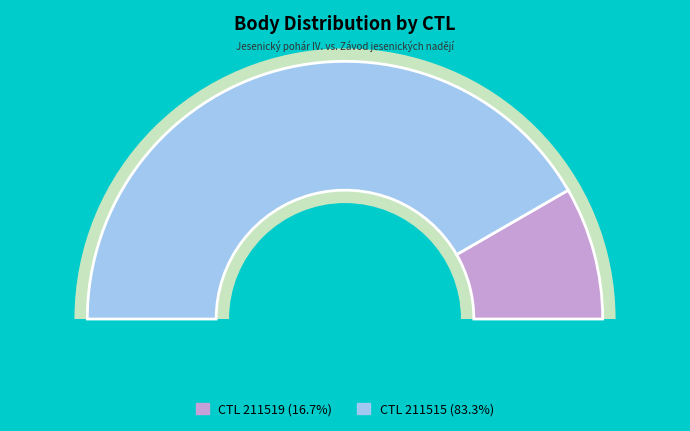

What is the smallest slice in the pie chart?

211519